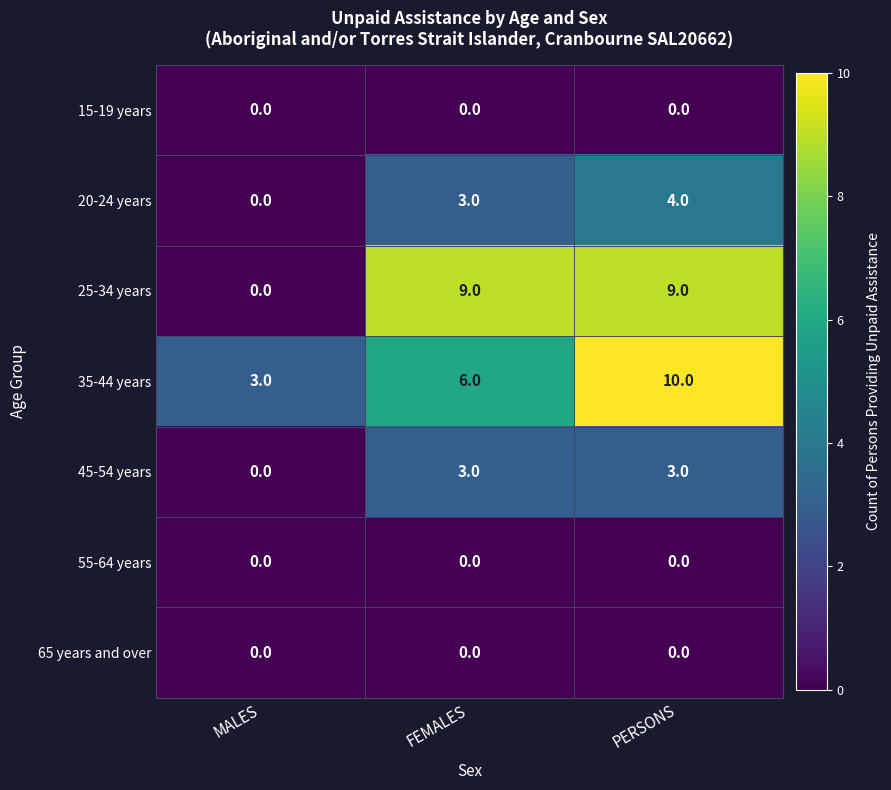

Where is 35-44 years nearest to the value 6?

FEMALES